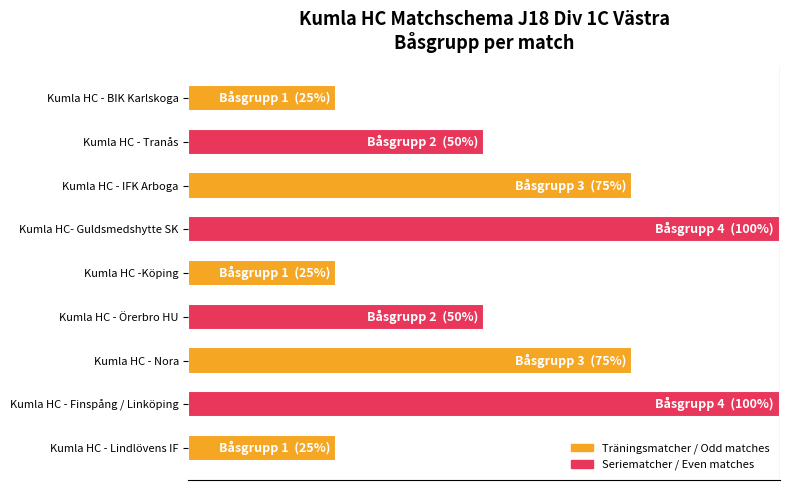

Are the bars horizontal?

Yes